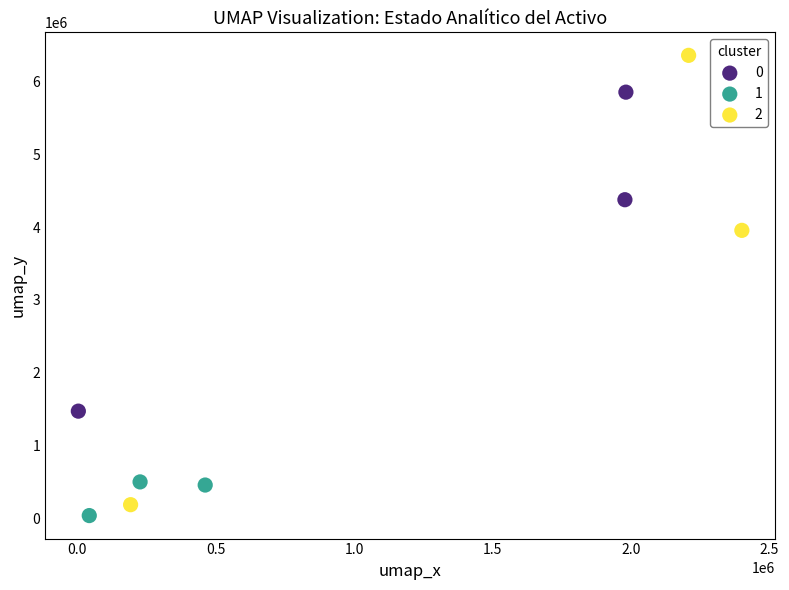

Which series has the largest Y range (max minus min)?

2